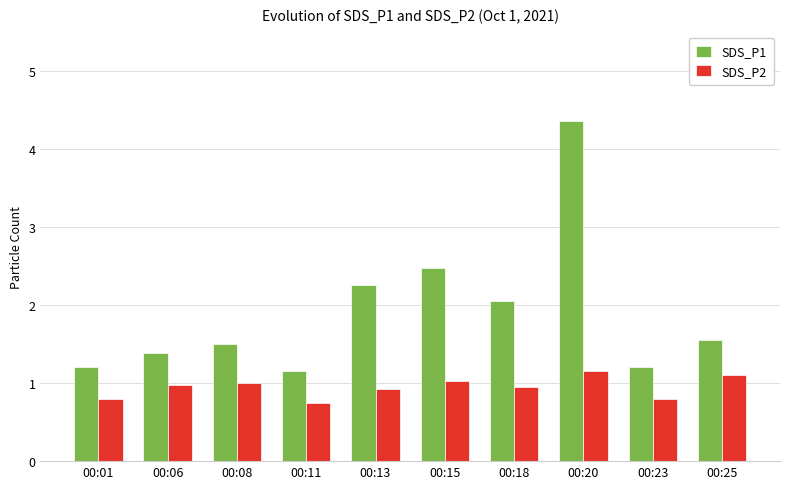

Which label corresponds to the largest value in the chart?

00:20